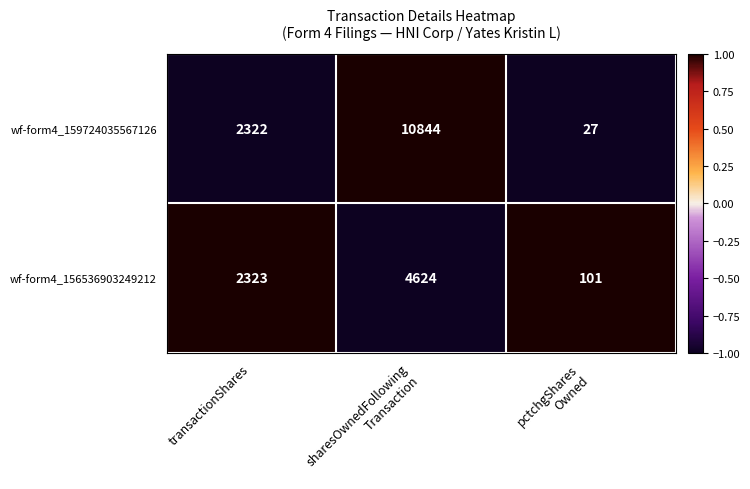

The wf-form4_159724035567126 series shows 2322 at transactionShares. True or false?

True